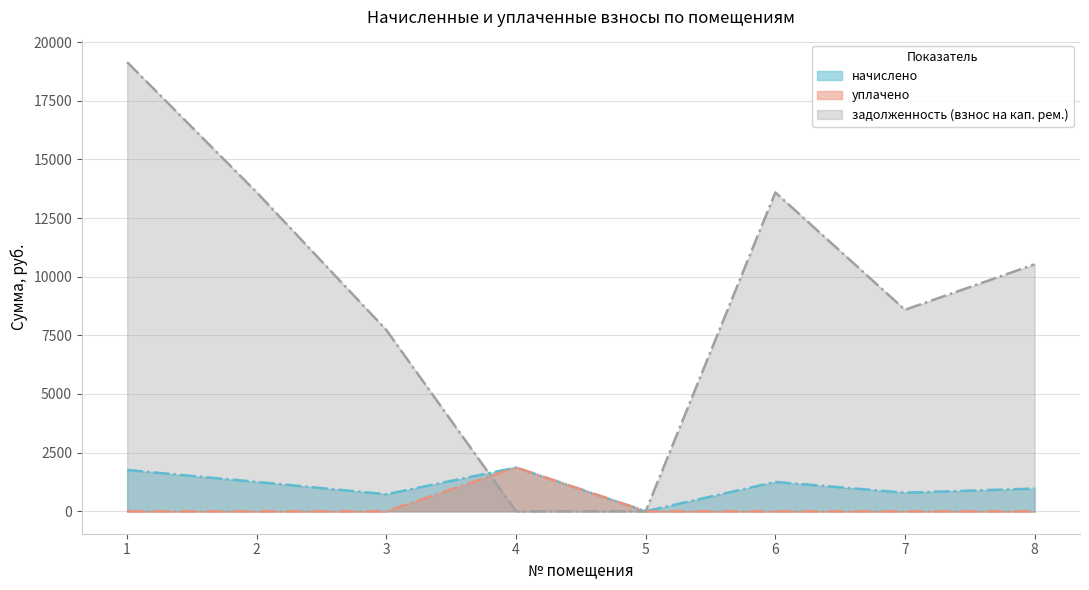

Which series has the widest spread of values?

задолженность (взнос на кап. рем.)